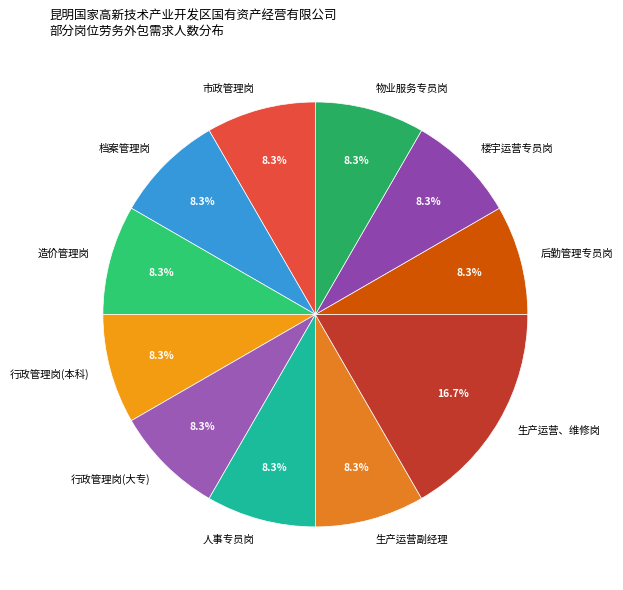

What portion of the pie excludes 档案管理岗?

91.7%